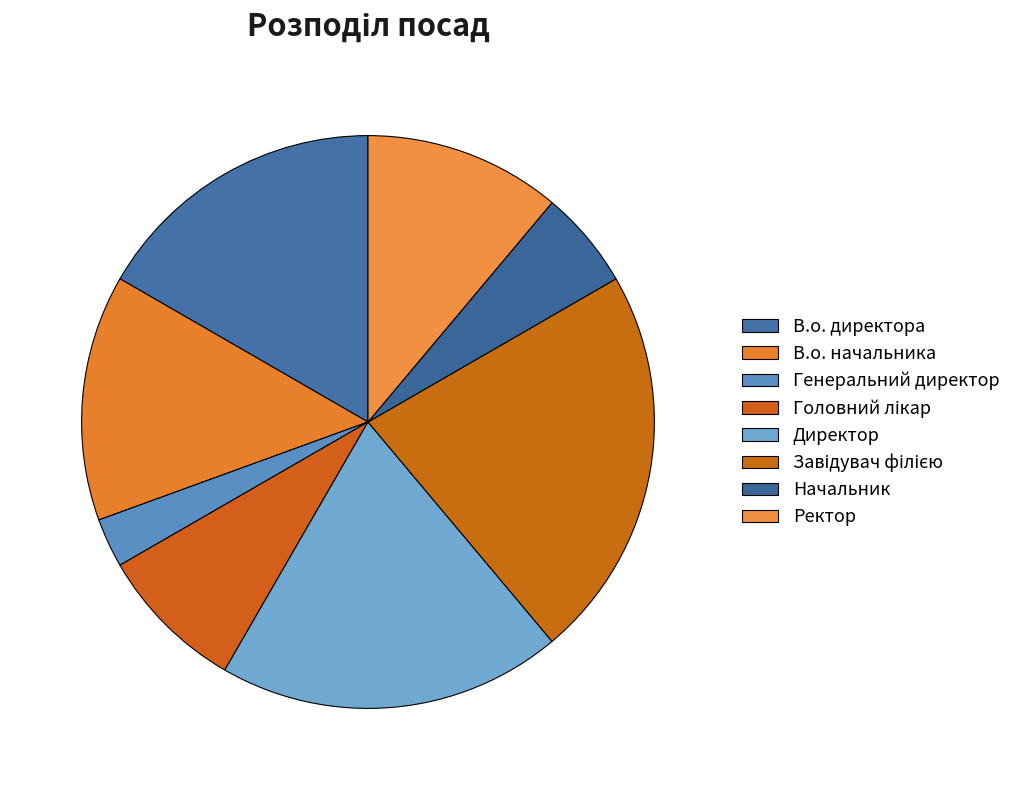

What is the change in value from Генеральний директор to Директор?

+6